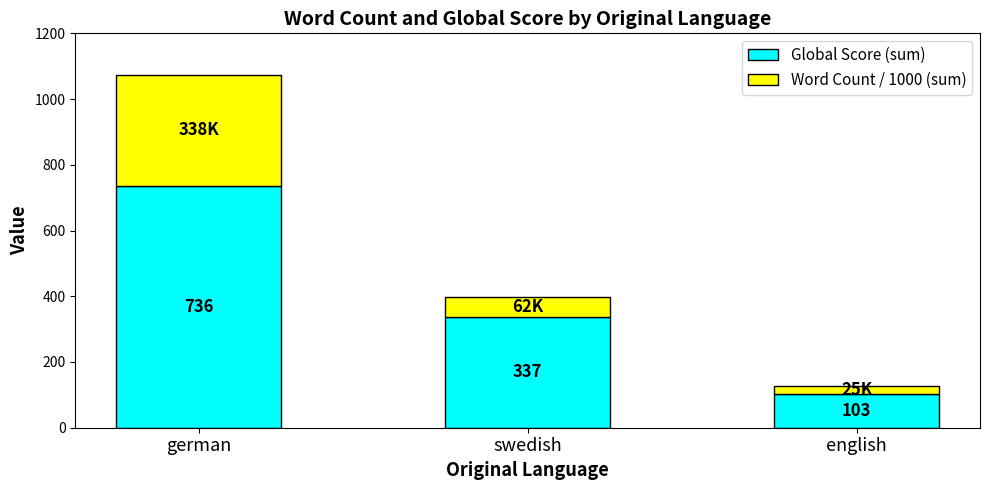

Where is Global Score (sum) nearest to the value 419?

swedish